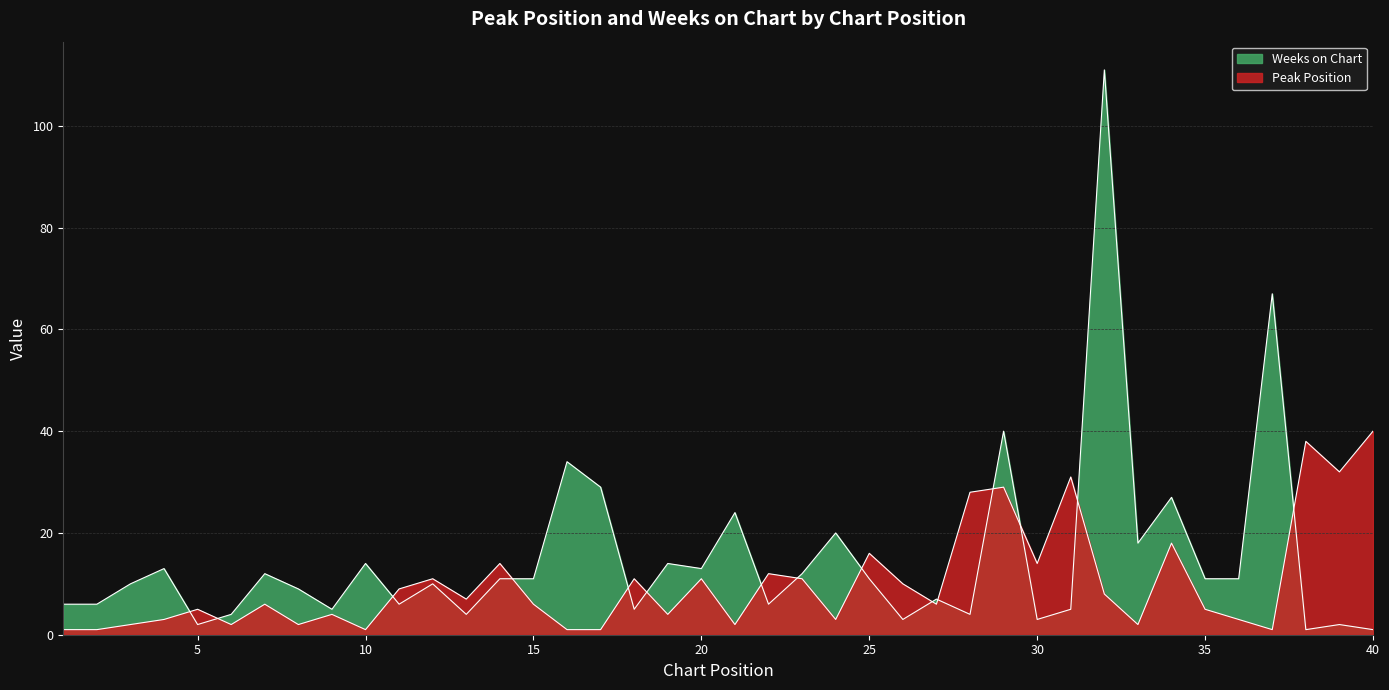

The Peak Position series shows 32 at 39. True or false?

True